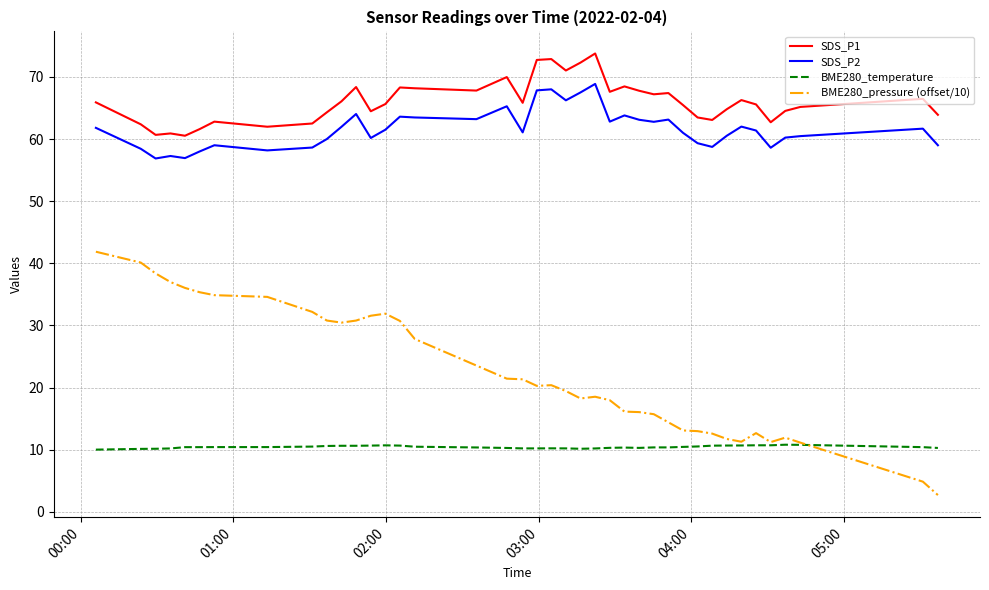

True or false: SDS_P2 and SDS_P1 intersect in this chart.

False